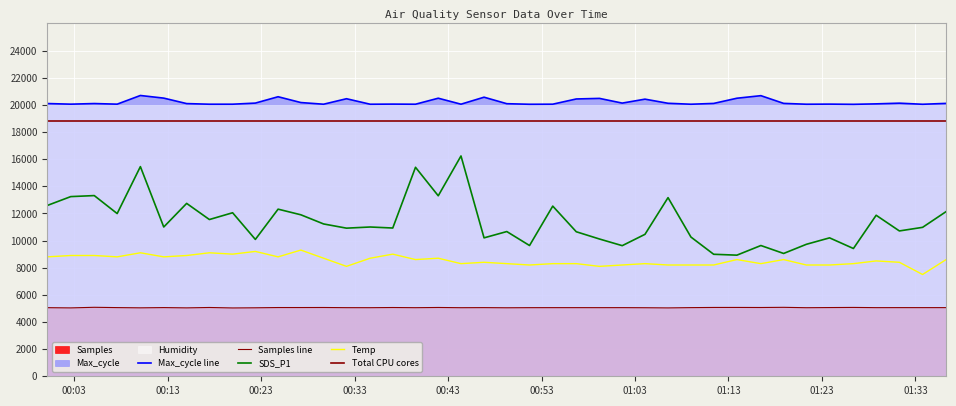

Between 2023/04/21 01:18:54 and 2023/04/21 01:36:17, which is larger?

2023/04/21 01:18:54